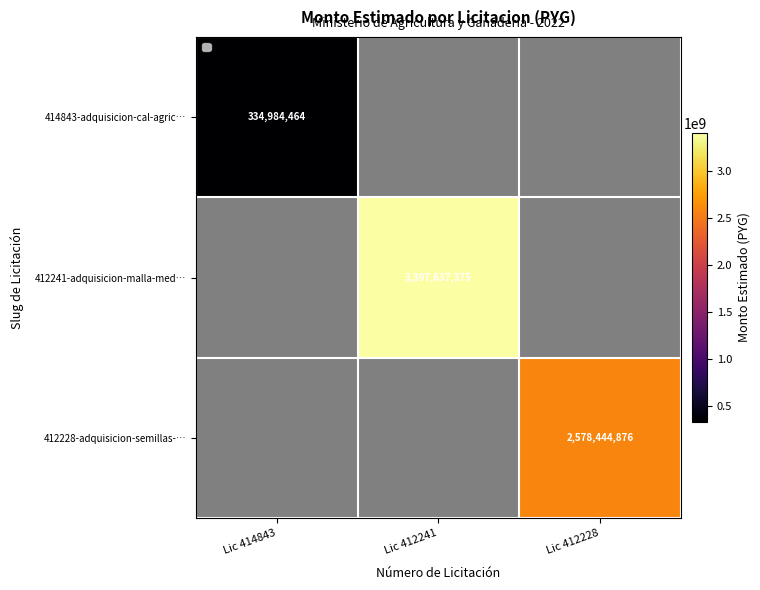

Is the value of 412241-adquisicion-malla-med… at Lic 412228 greater than the value of 412228-adquisicion-semillas-… at Lic 412241?

No